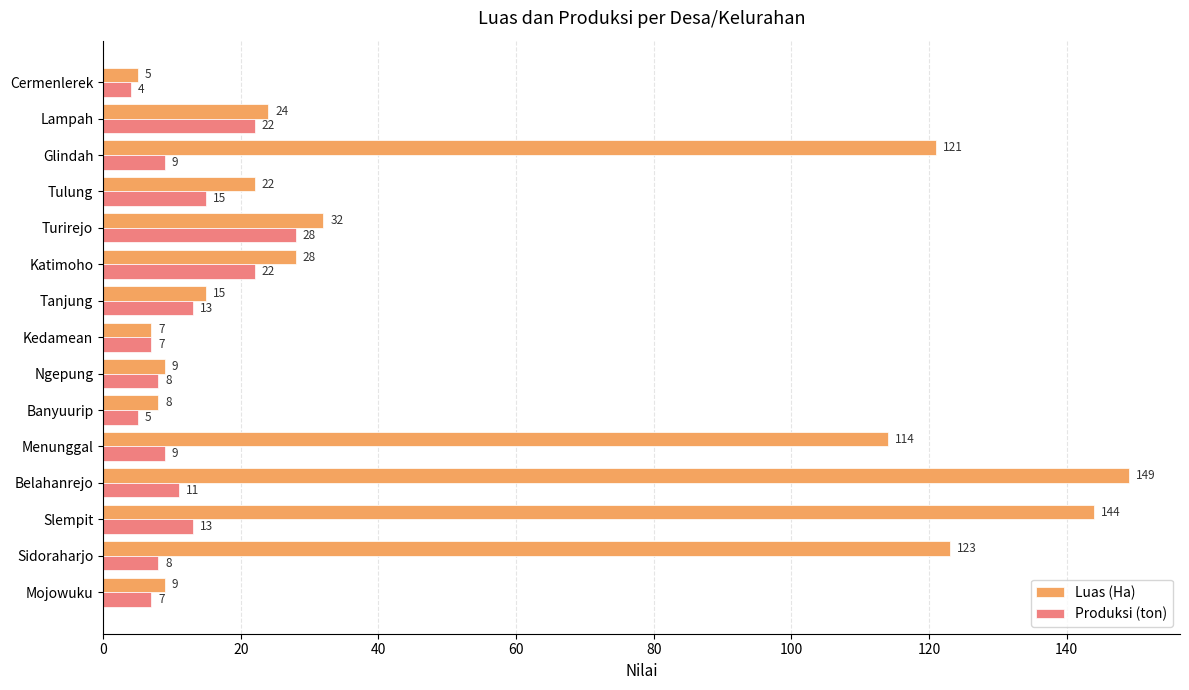

What is the maximum value shown in the chart?

149